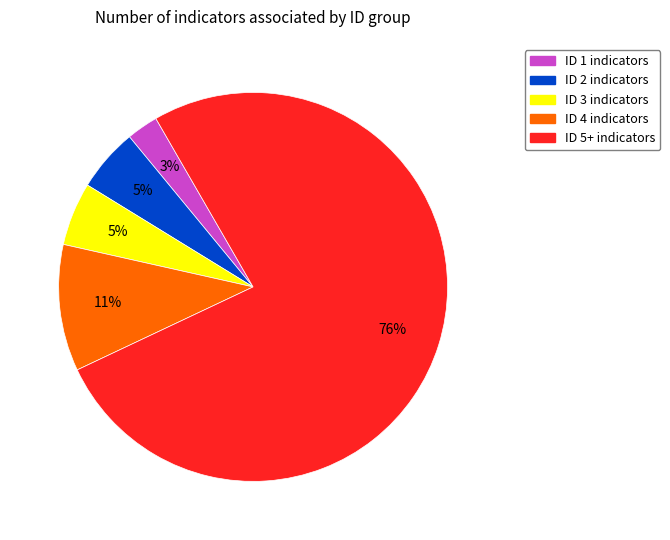

Is there a majority slice in this chart?

Yes